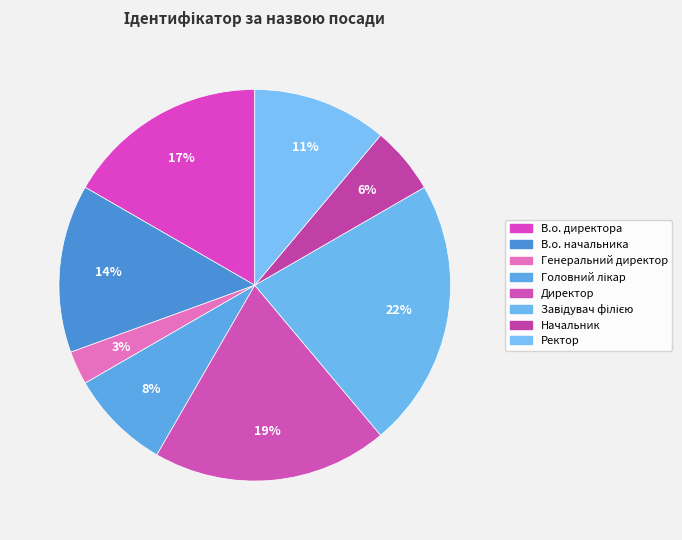

Count the number of slices in the pie.

8